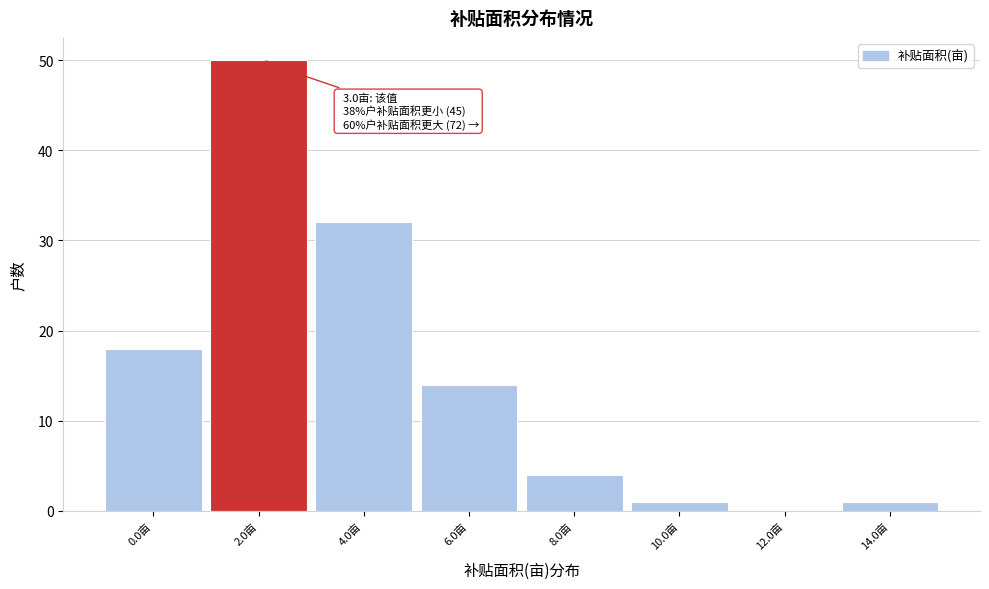

Reading left to right, extract all data points from this chart.

0.0亩=18	2.0亩=50	4.0亩=32	6.0亩=14	8.0亩=4	10.0亩=1	12.0亩=0	14.0亩=1